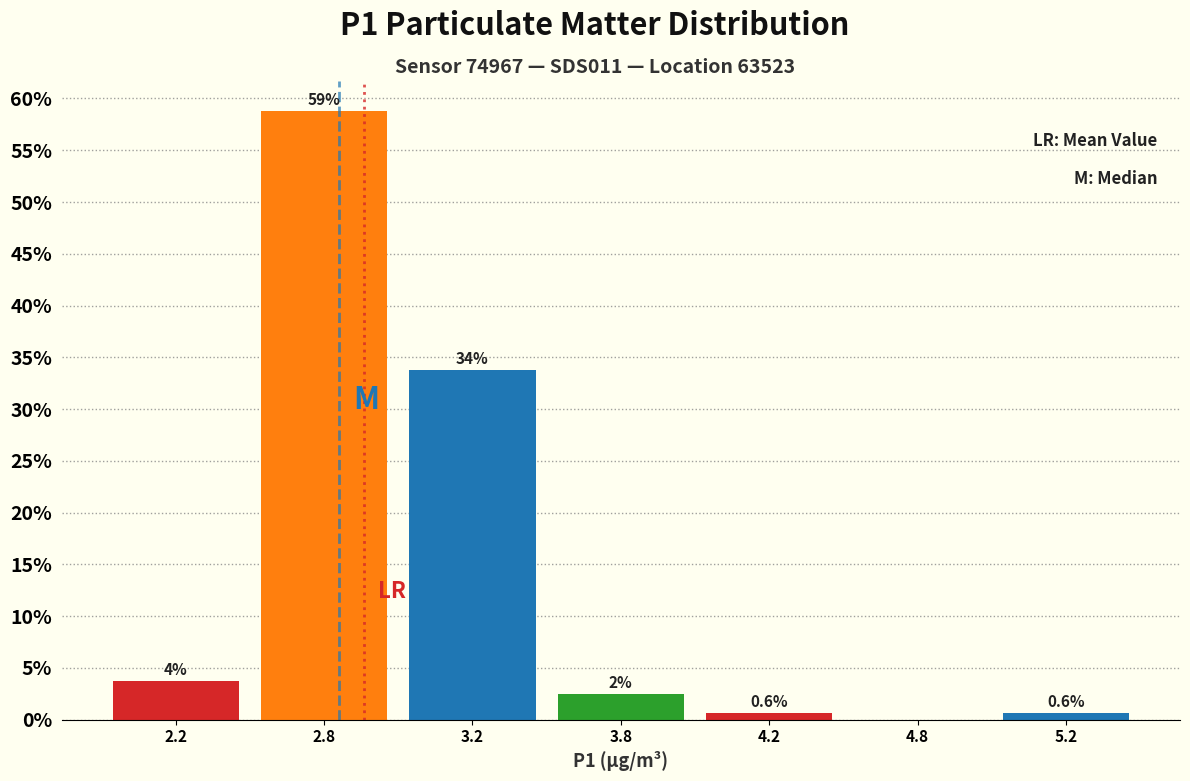

What is the greatest value displayed?

58.8